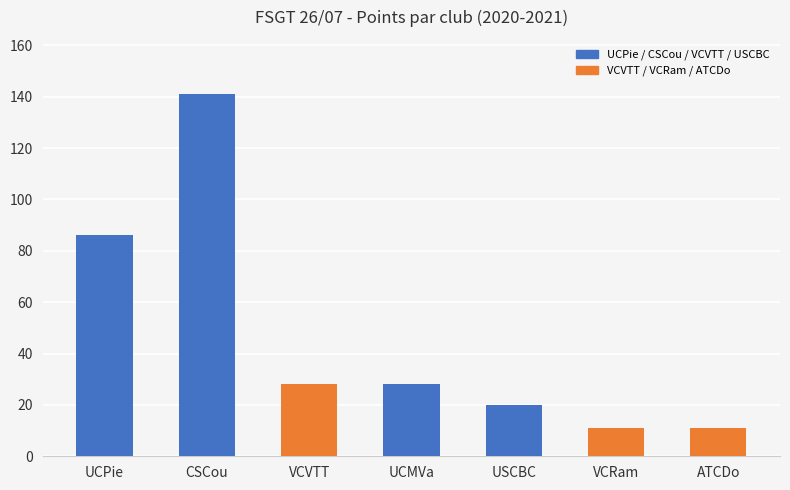

The value at UCPie is 86. True or false?

True